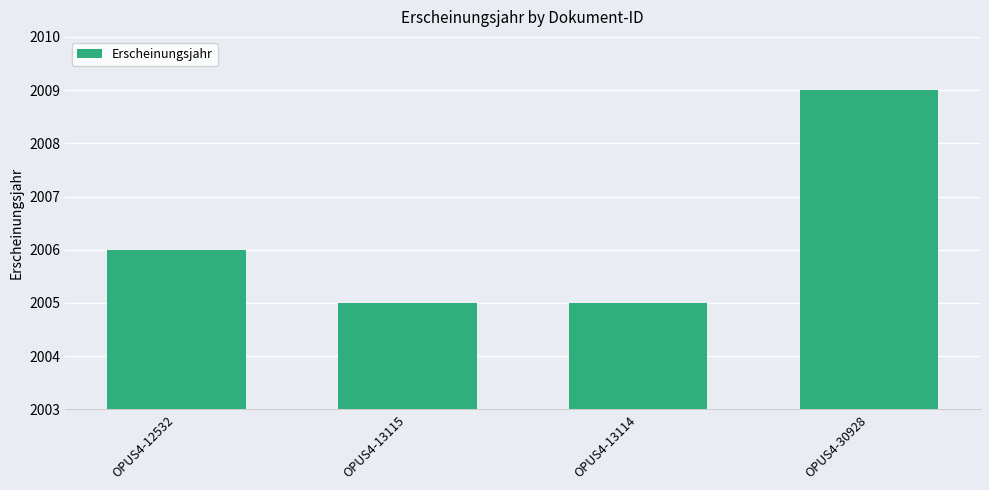

Reading left to right, what are all the values shown in this chart?

2006	2005	2005	2009